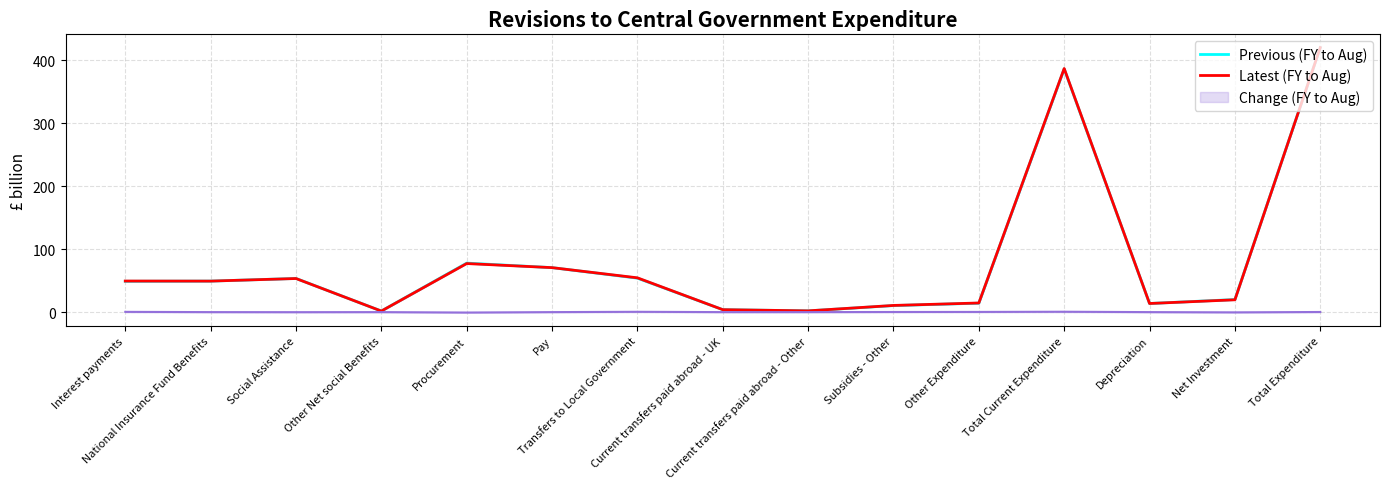

At which label does Latest (FY to Aug) first exceed 49?

Interest payments